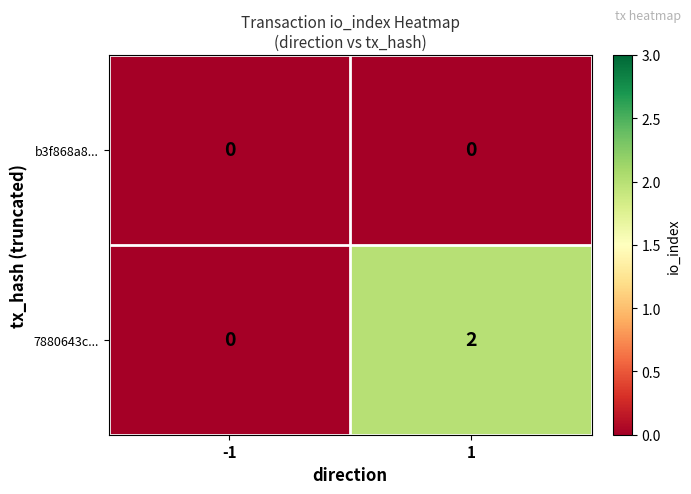

Rank the series by their maximum value, from highest to lowest.

7880643c..., b3f868a8...